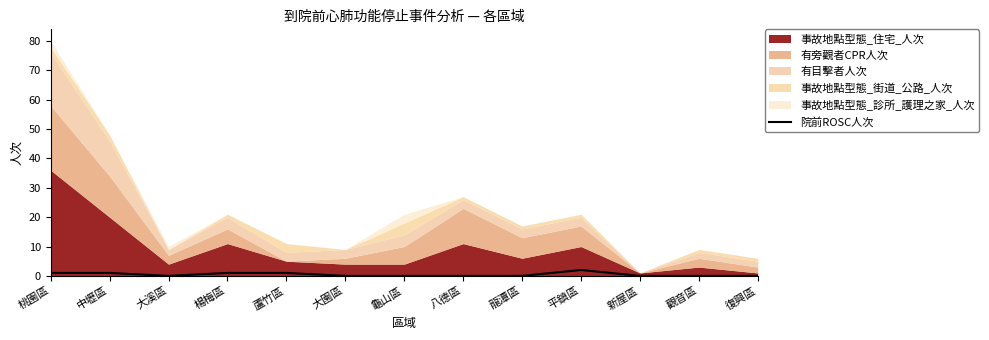

The value of 院前ROSC人次 at 觀音區 is 0. True or false?

True